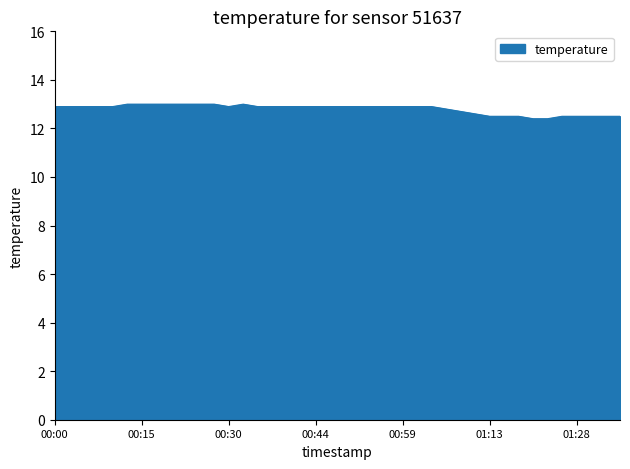

What is the difference between the maximum and minimum values?

0.6